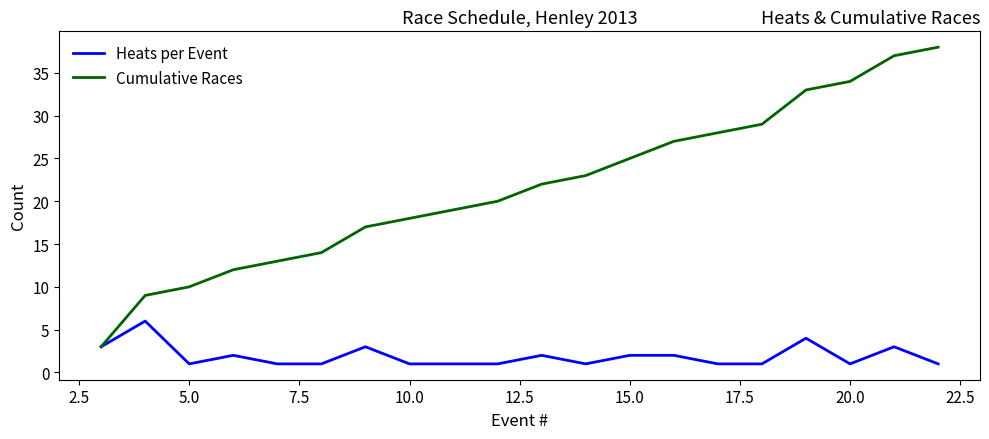

Is this an area chart (filled region under the line)?

No